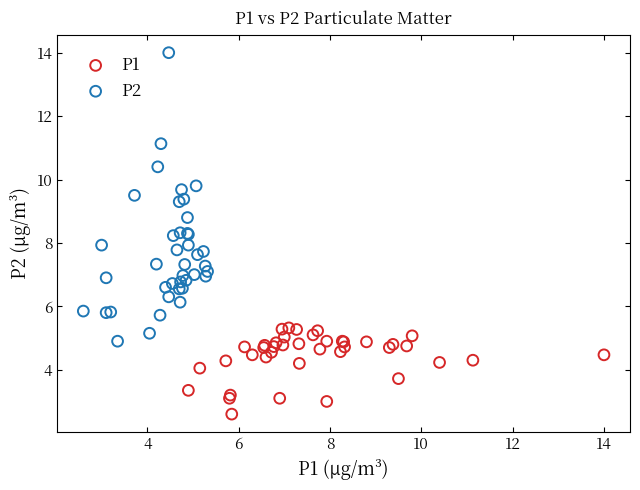

Which series has the largest Y range (max minus min)?

P2